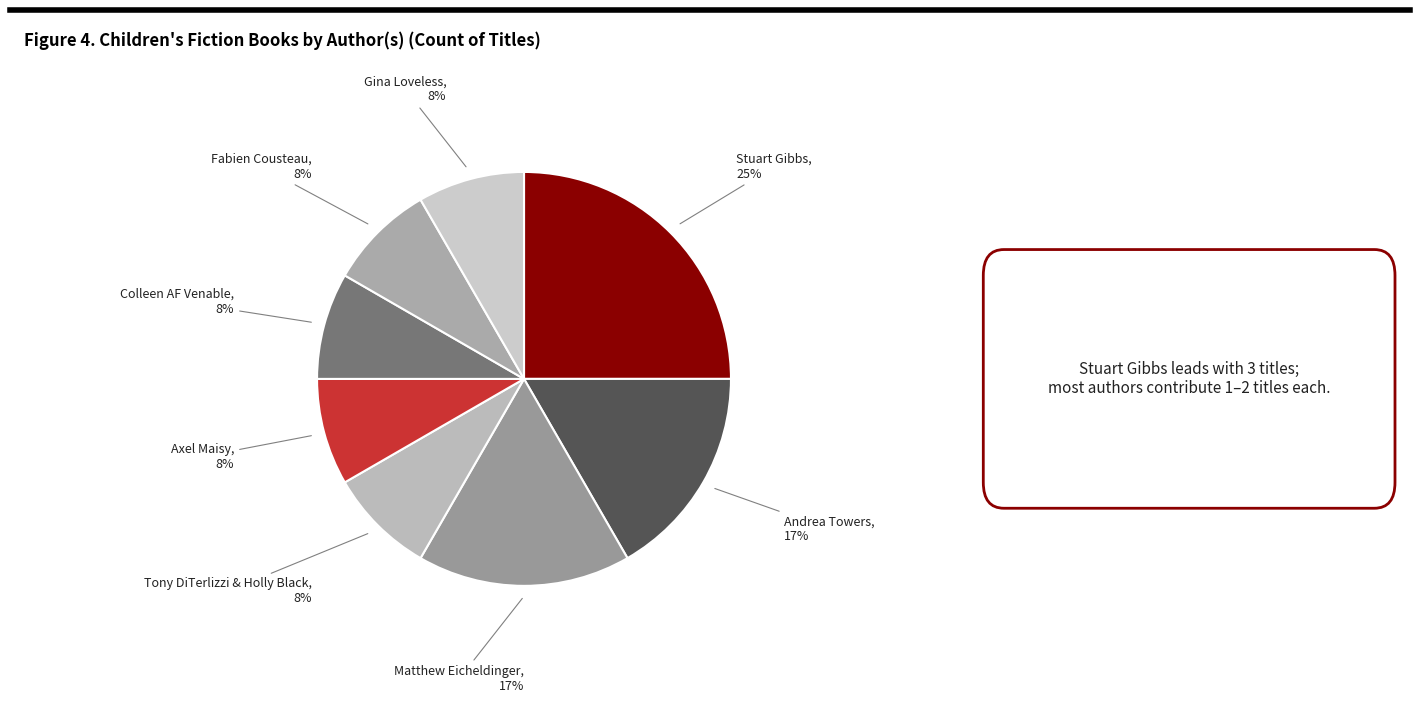

Is the sum of Gina Loveless and Matthew Eicheldinger greater than half?

No